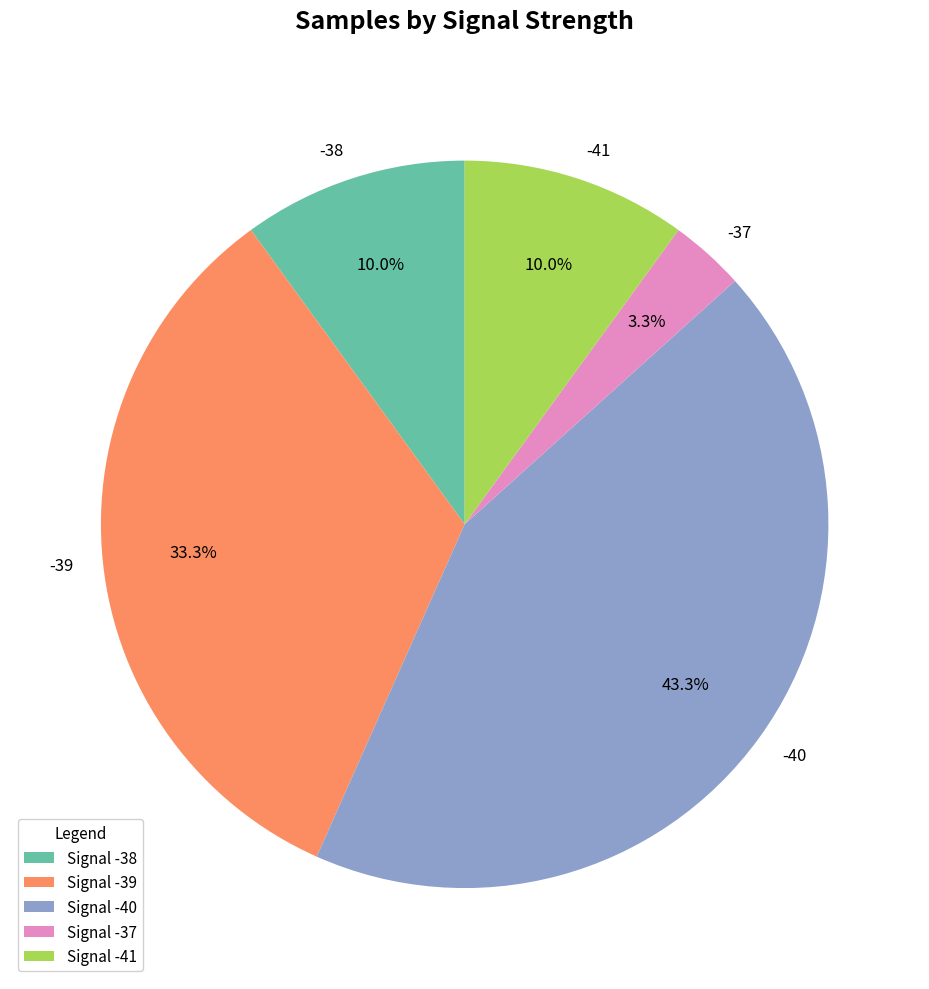

Does -39 account for over 50% of the chart?

No